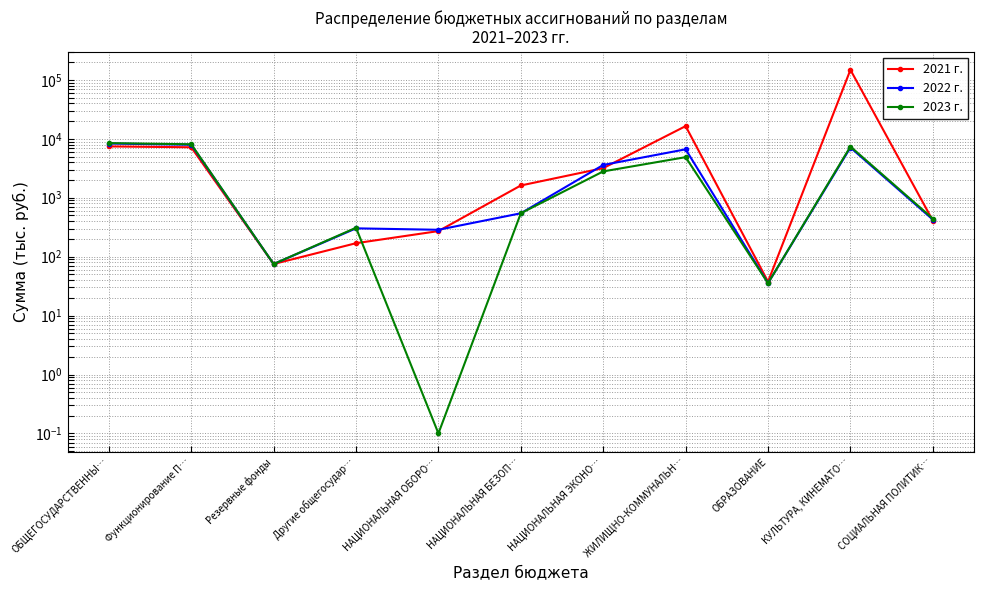

Is it true that 2022 г. equals 425.4 at СОЦИАЛЬНАЯ ПОЛИТИК…?

True